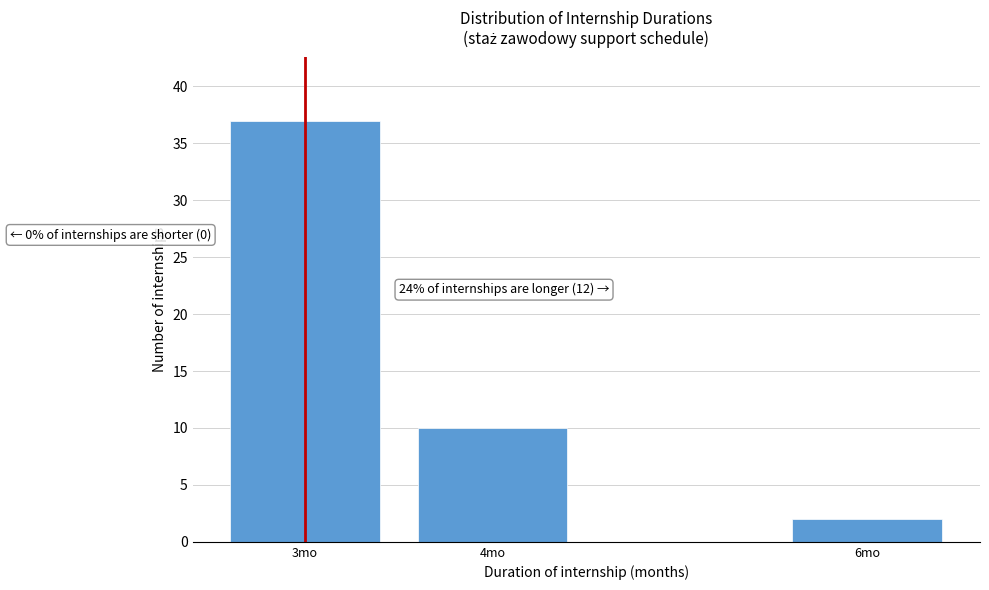

Reading left to right, extract all data points from this chart.

37	10	2